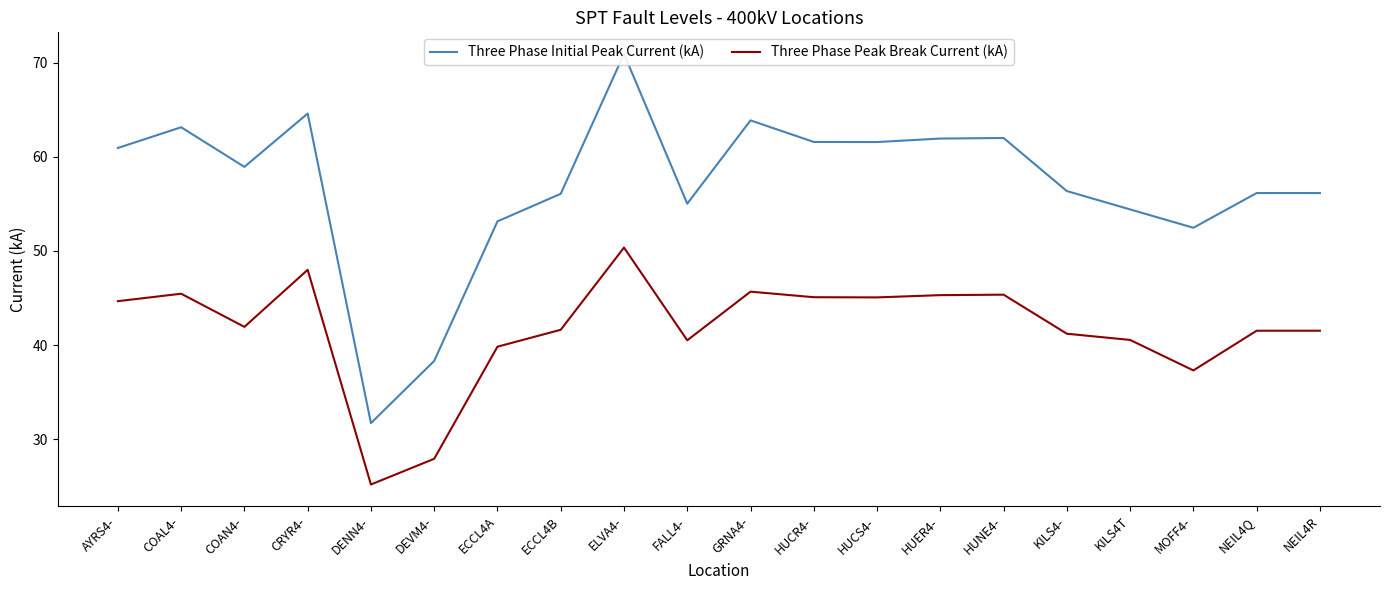

The value of Three Phase Initial Peak Current (kA) at DENN4- is 31.7. True or false?

True